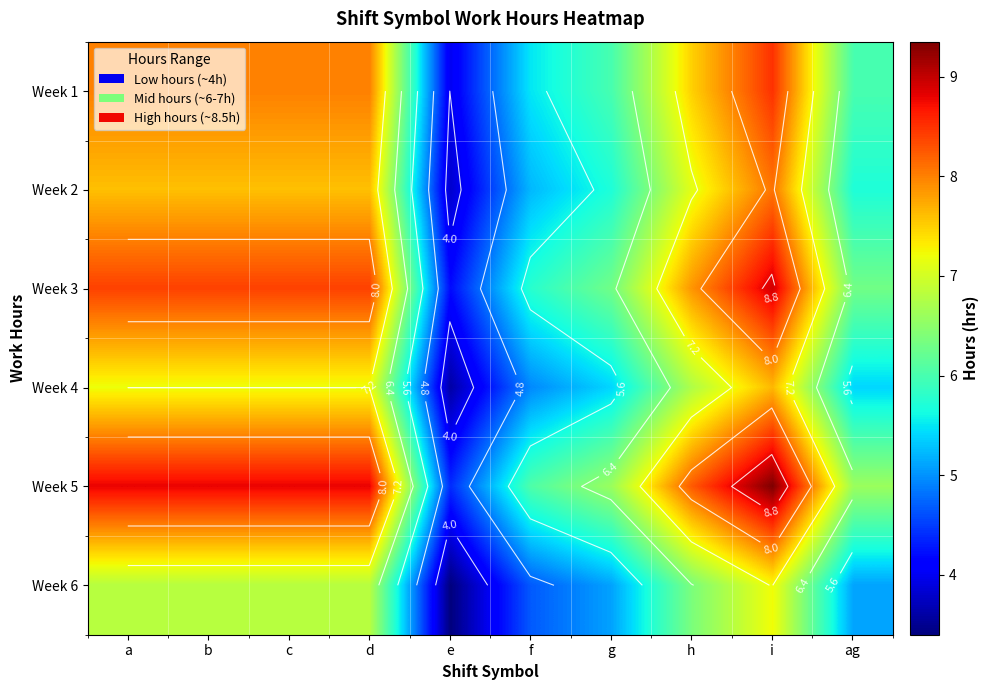

Is it true that Week 1 equals 9.7 at f?

False